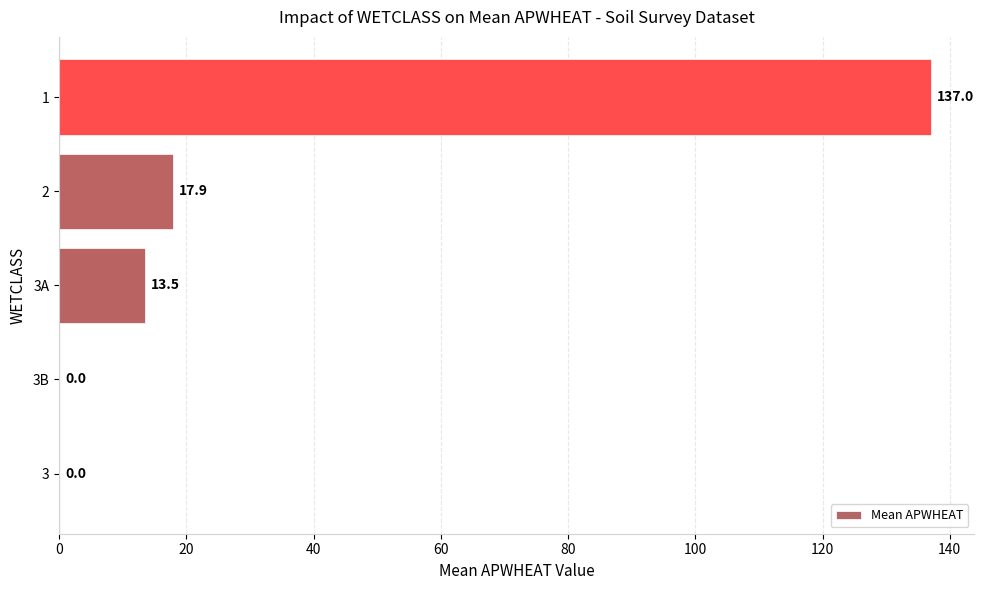

What is the sum of the values at 2 and 3?

17.9